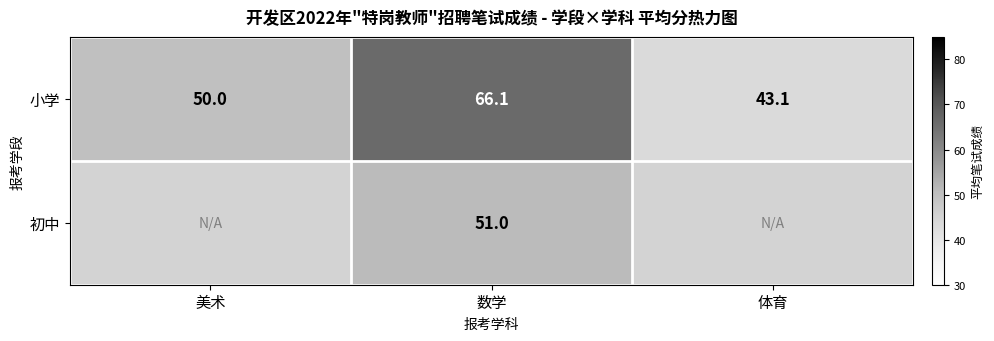

At which label is 小学 closest to 54?

美术